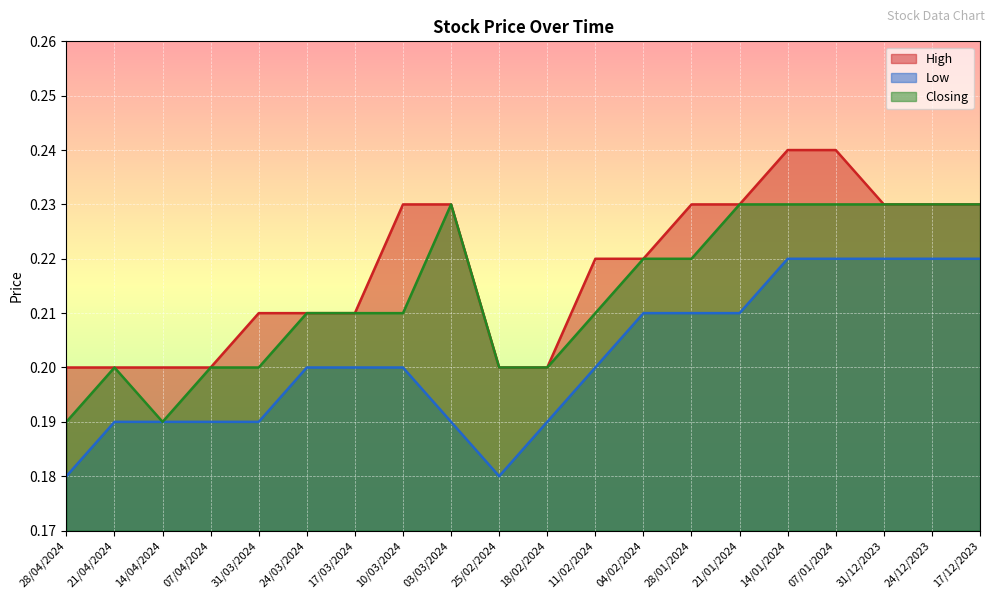

Which category has the lowest value in the Closing series?

28/04/2024